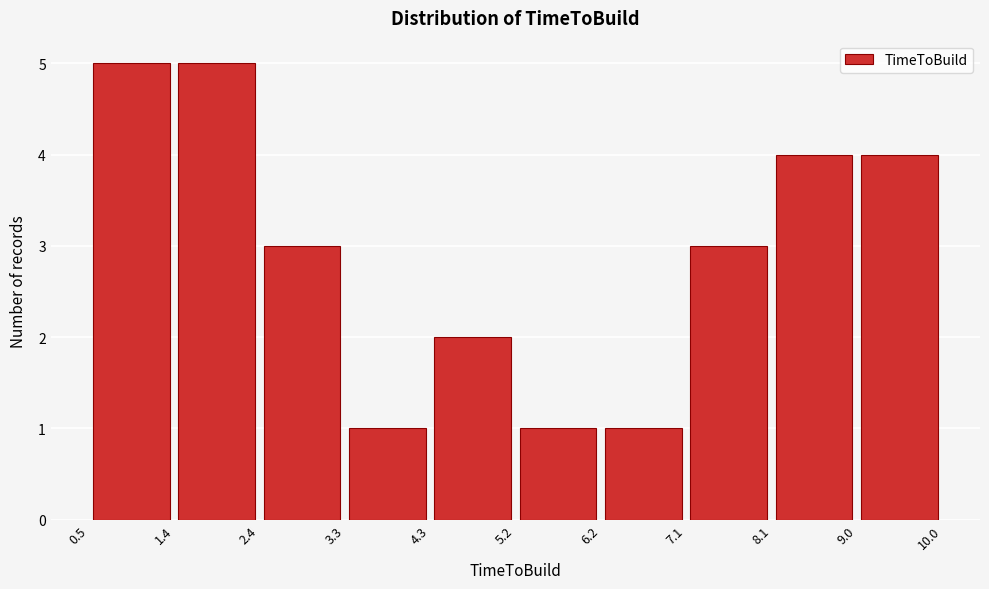

What is the height of the bar covering 7.1 to 8.1 on the x-axis? The values are not printed on the chart, so give them approximately, as read against the axis.

3